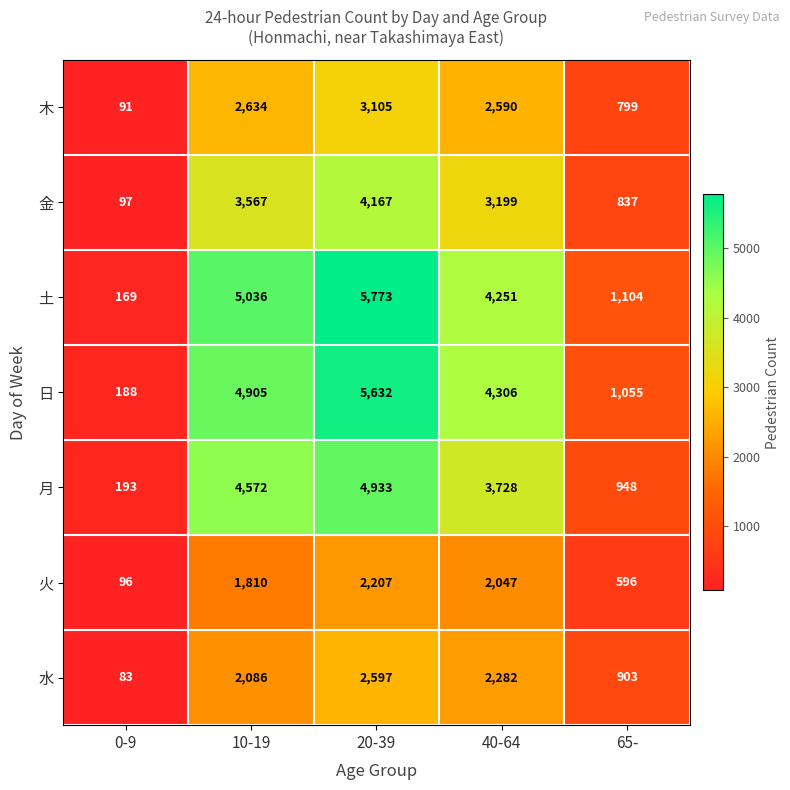

What is the difference between the highest and lowest values at 40-64?

2259